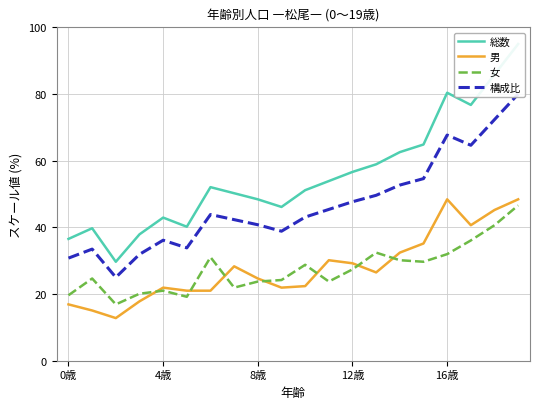

True or false: 総数 and 女 intersect in this chart.

False